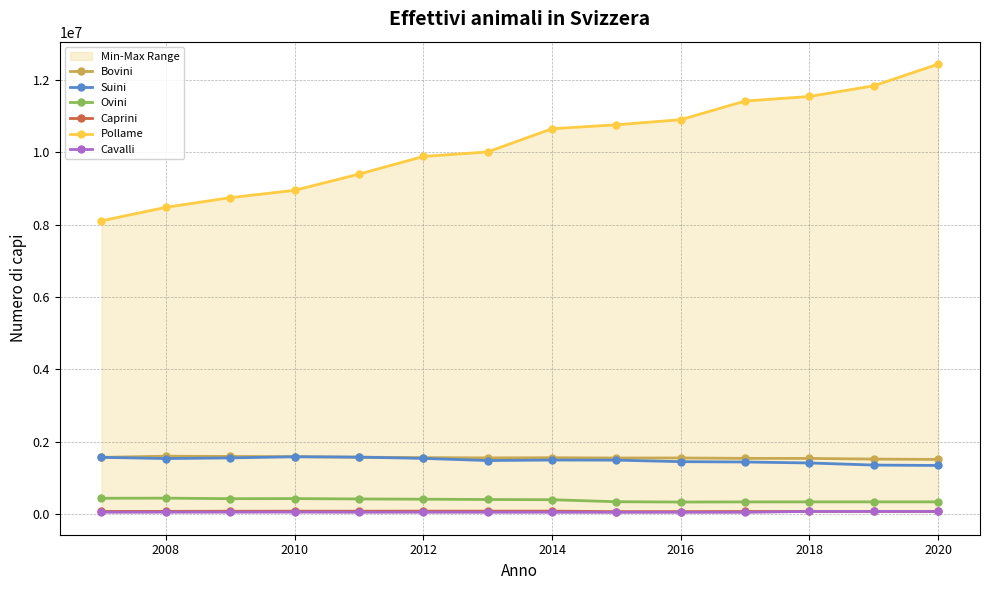

Reading left to right, extract all data points from this chart.

Bovini: 1571764	1604287	1597484	1591233	1577407	1564631	1557474	1562801	1554319	1555396	1544612	1543345	1524820	1515123
Suini: 1573090	1540129	1557204	1588998	1578687	1544017	1484732	1498321	1495737	1453602	1444591	1417549	1359684	1348306
Ovini: 443584	446153	431889	434083	424018	417274	409493	402772	347025	338922	342419	343470	343581	343528
Caprini: 79081	81445	85131	86987	86215	88089	87935	87817	74269	75351	78146	80552	80469	79562
Pollame: 8101840	8474239	8741117	8943676	9390871	9878279	10003437	10644412	10752686	10893422	11408804	11534593	11828869	12428660
Cavalli: 57720	58969	60156	62113	57246	58031	57243	57200	55479	55662	55535	79934	80690	80072